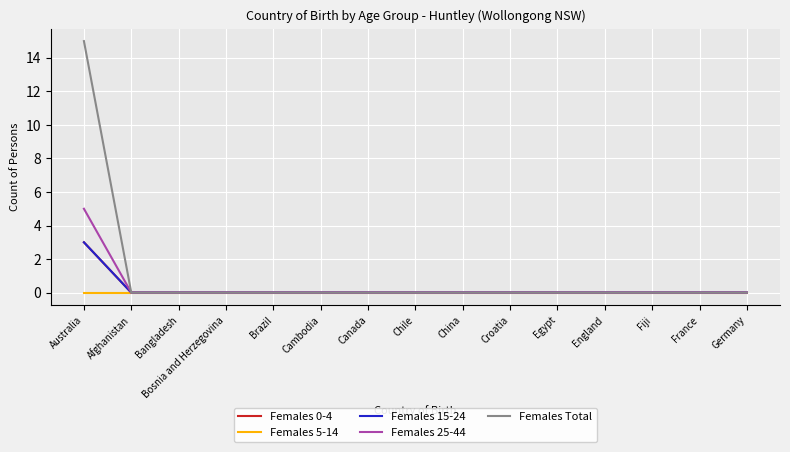

Does the chart have visible grid lines?

Yes